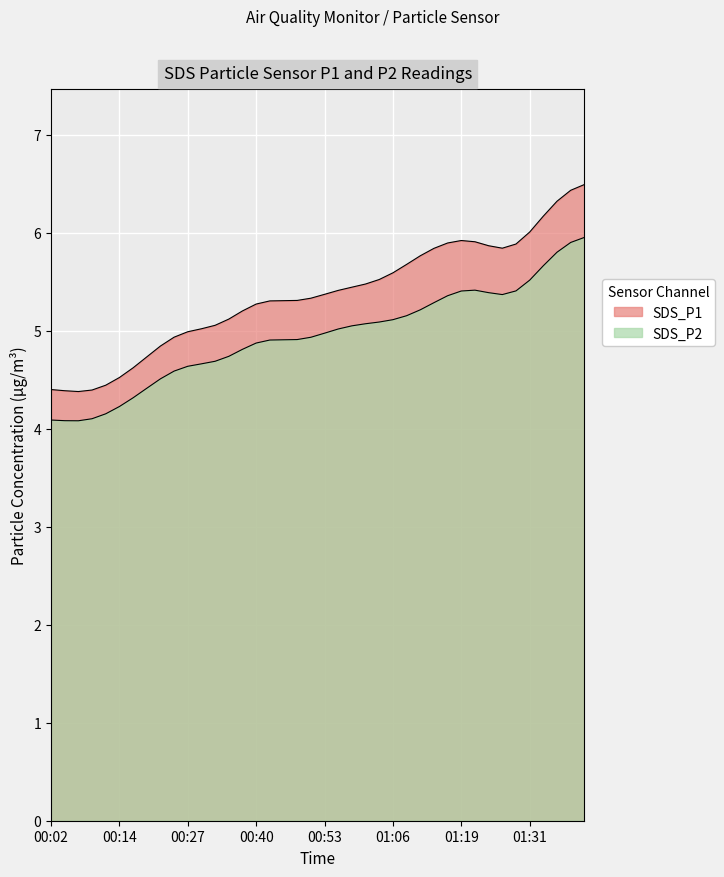

At 00:48, list the series in order from largest to smallest.

SDS_P1, SDS_P2